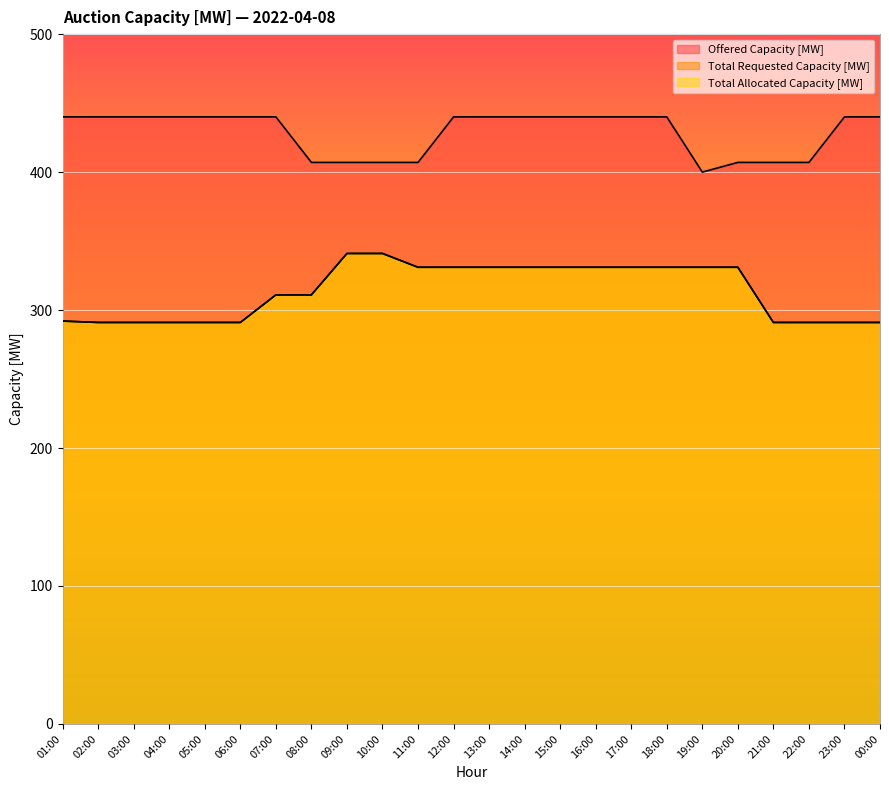

What is the minimum value for Offered Capacity [MW]?

400